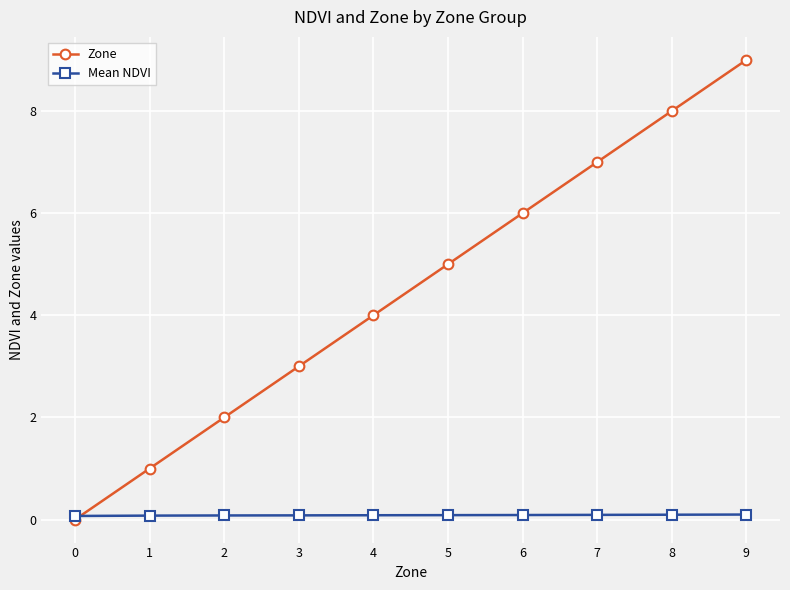

How many data points does each series have?

10